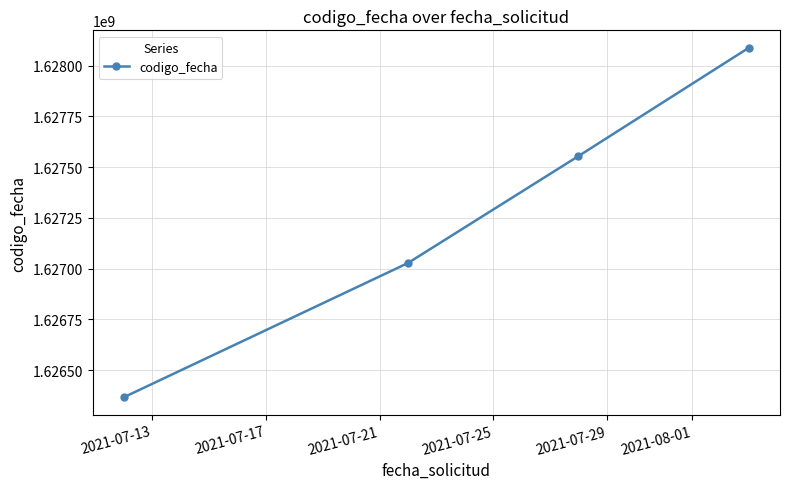

What is the value of the 3rd point from the left?

1627553691